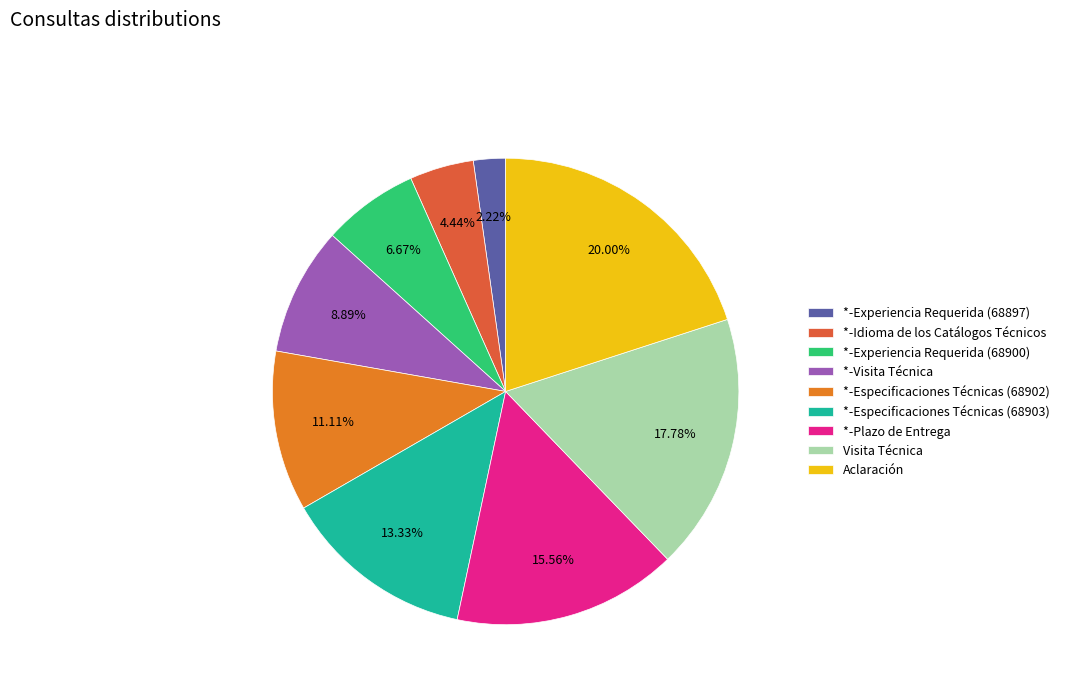

Does any single category account for the majority?

No